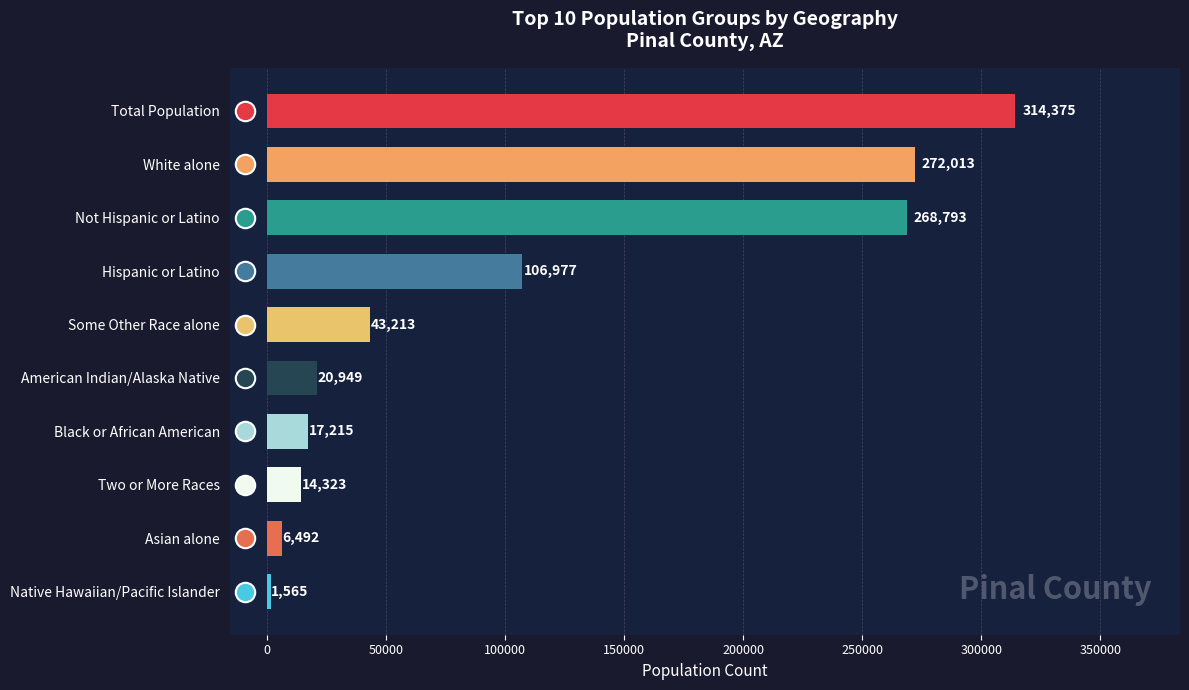

What is the sum of all values?

1065915